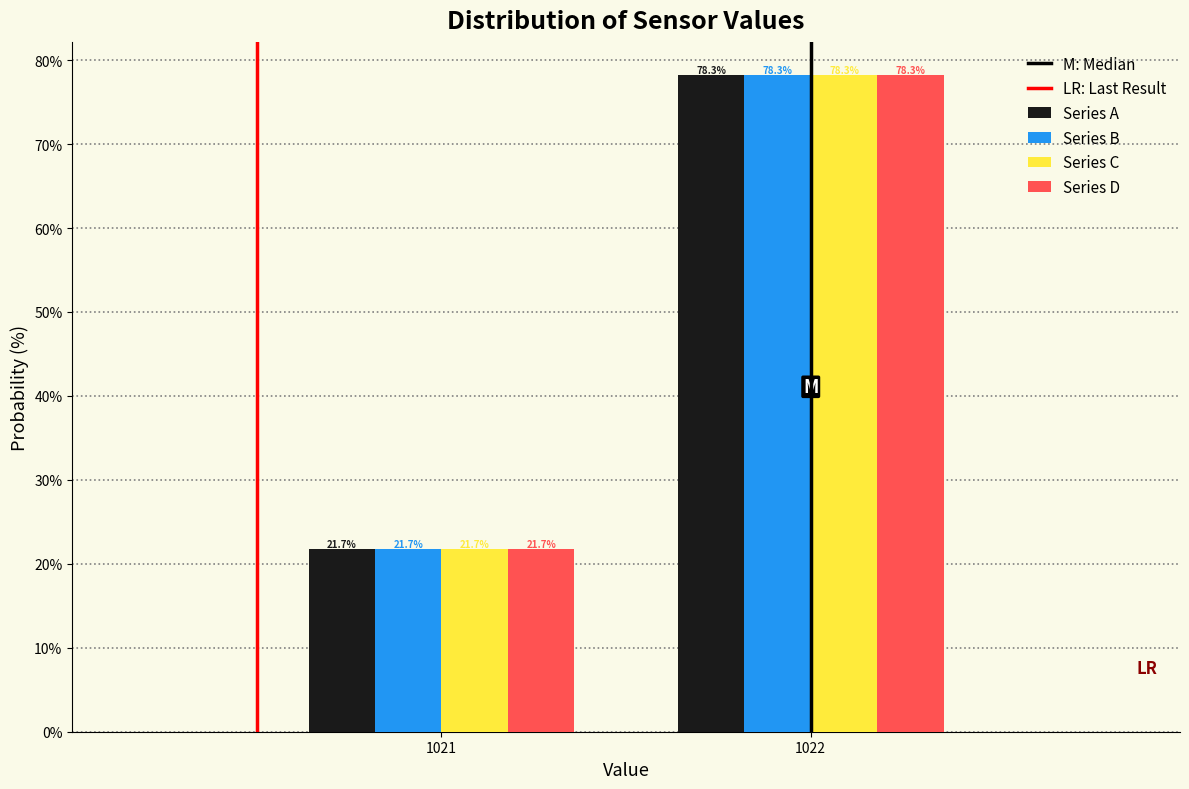

Reading left to right, what are all the values shown in this chart?

Series A: 1021=21.7	1022=78.3
Series B: 1021=21.7	1022=78.3
Series C: 1021=21.7	1022=78.3
Series D: 1021=21.7	1022=78.3